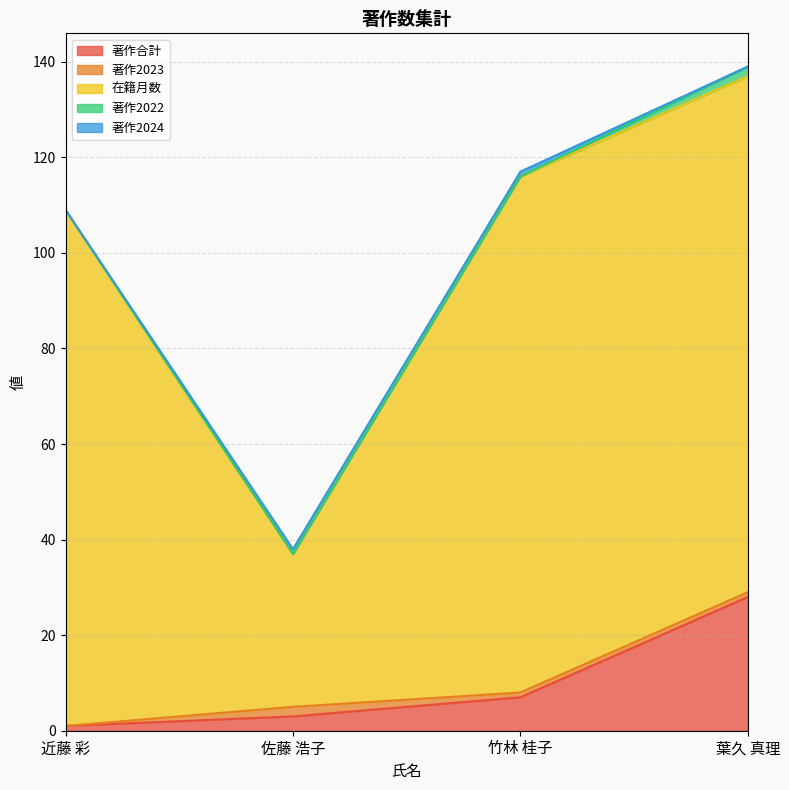

What is the difference between the 著作2022 values at 竹林 桂子 and 葉久 真理?

2